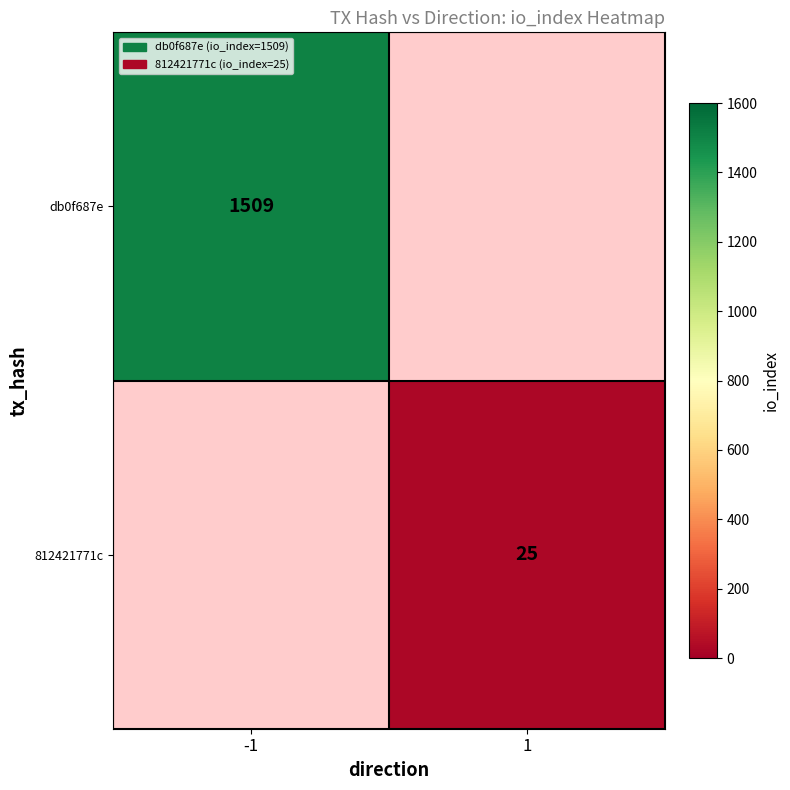

The value of db0f687e at -1 is 521. True or false?

False